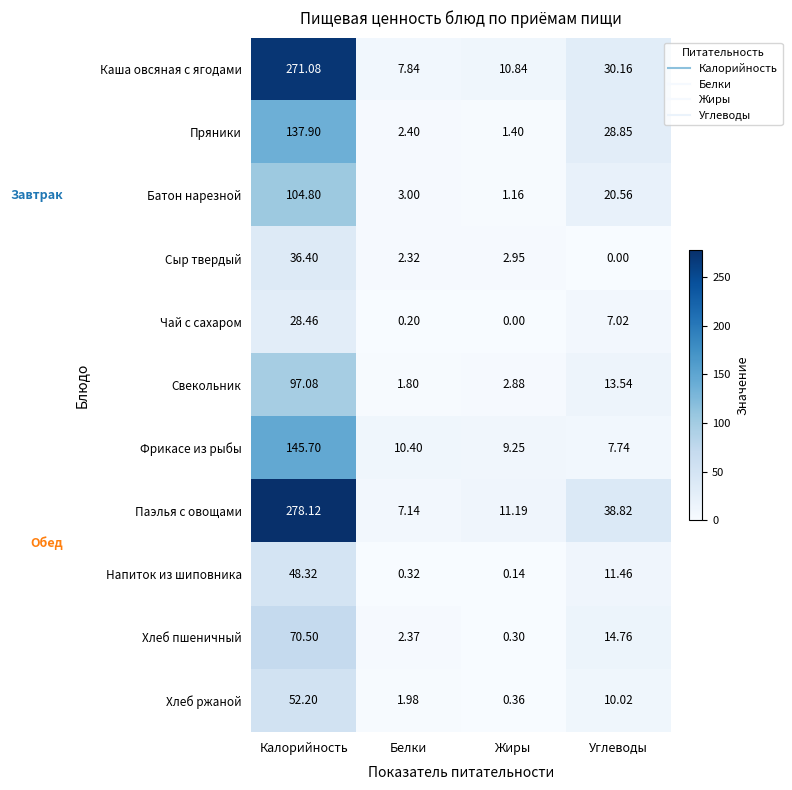

At which label does Чай с сахаром first exceed 7?

Калорийность